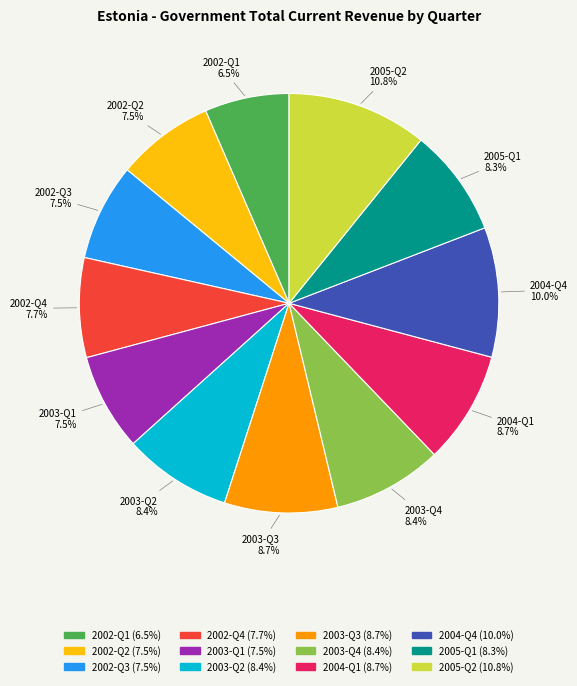

Do 2004-Q4 and 2003-Q1 together represent more than half of the pie?

No